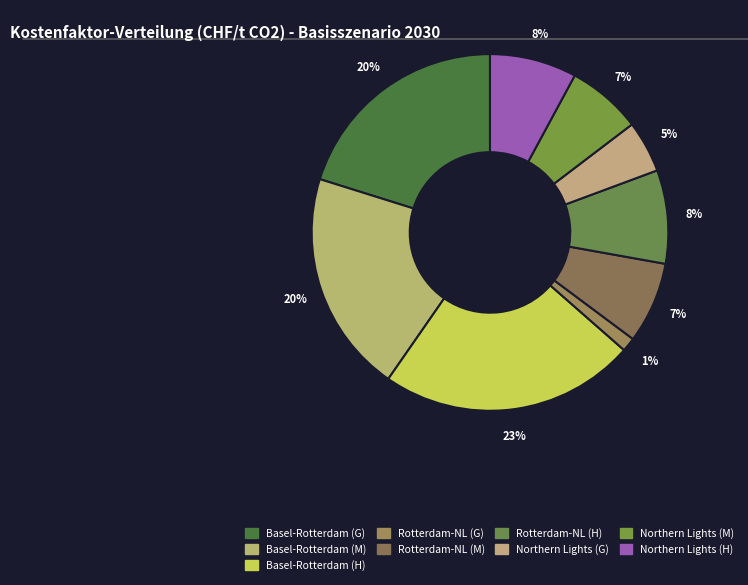

Count the number of slices in the pie.

9